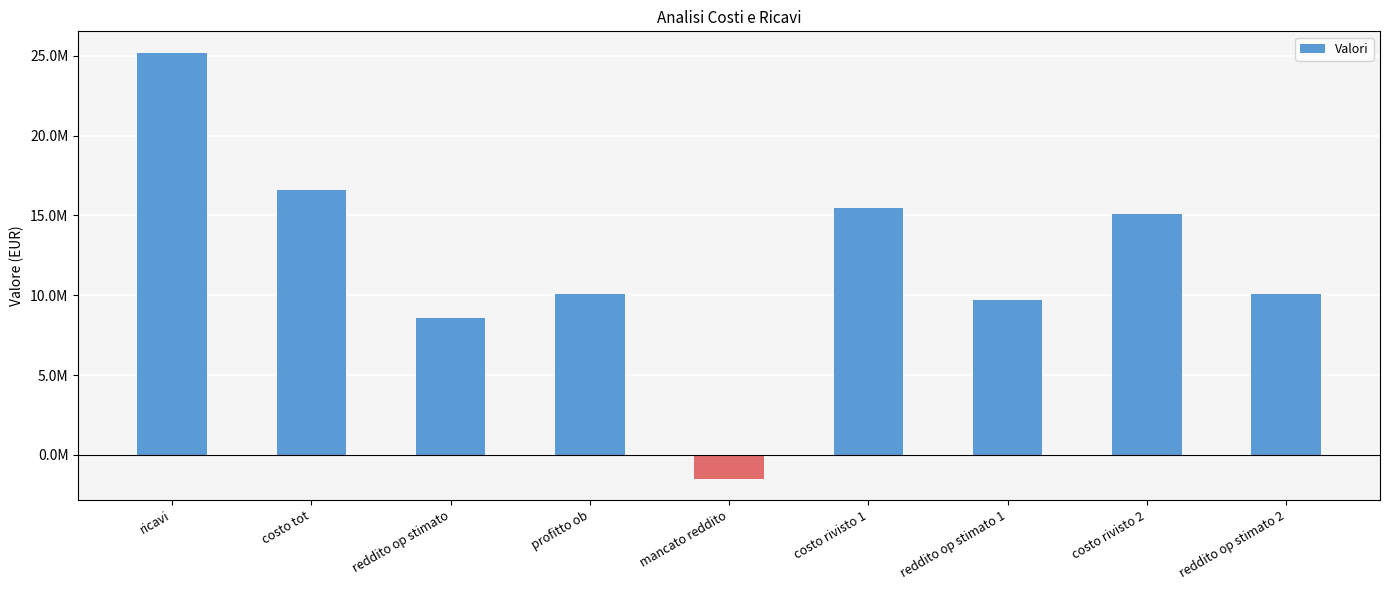

What is the difference between the values at reddito op stimato and mancato reddito?

10080000